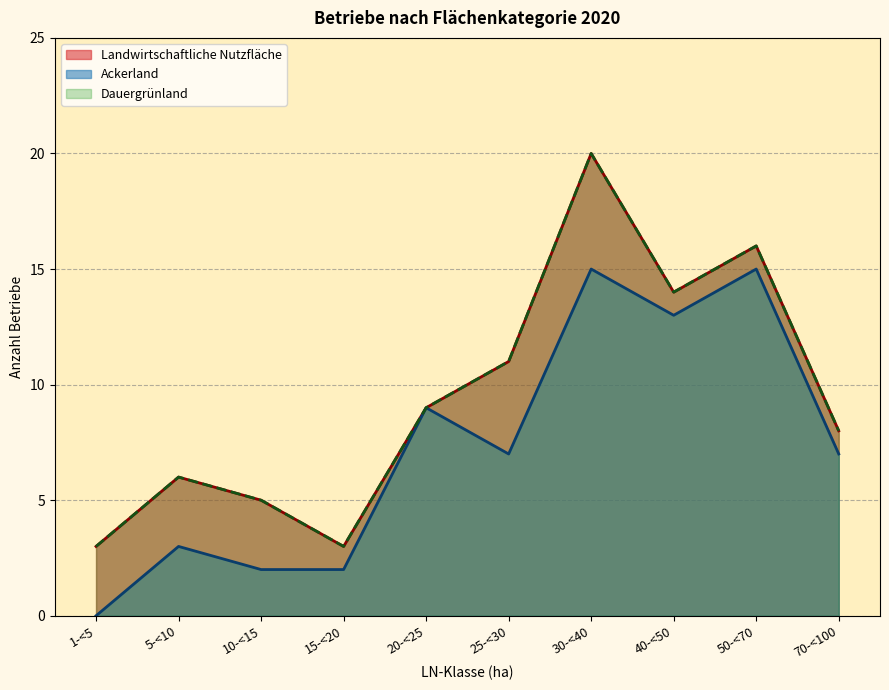

How many data points does each series have?

10